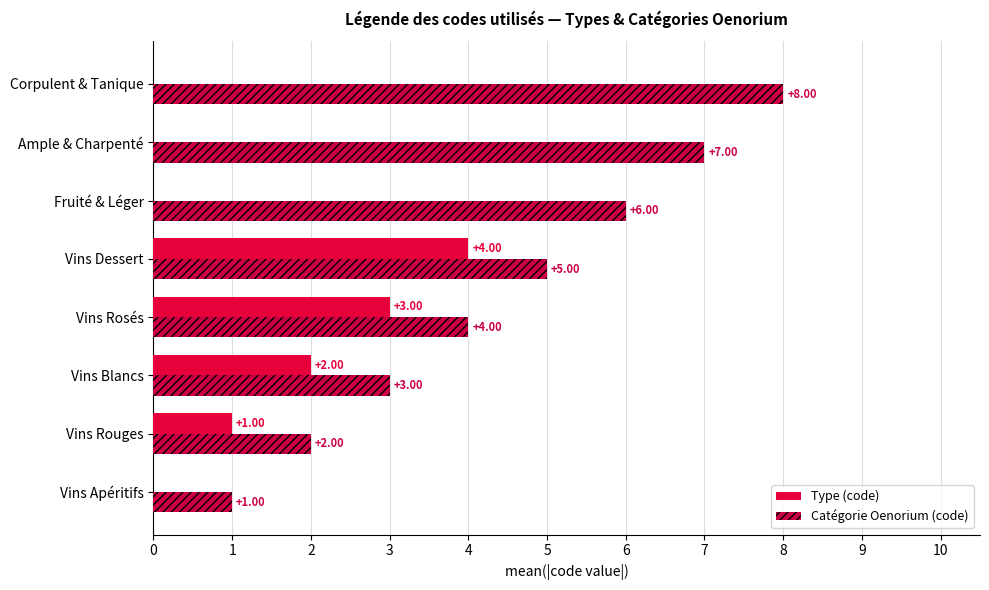

How many data points does each series have?

8